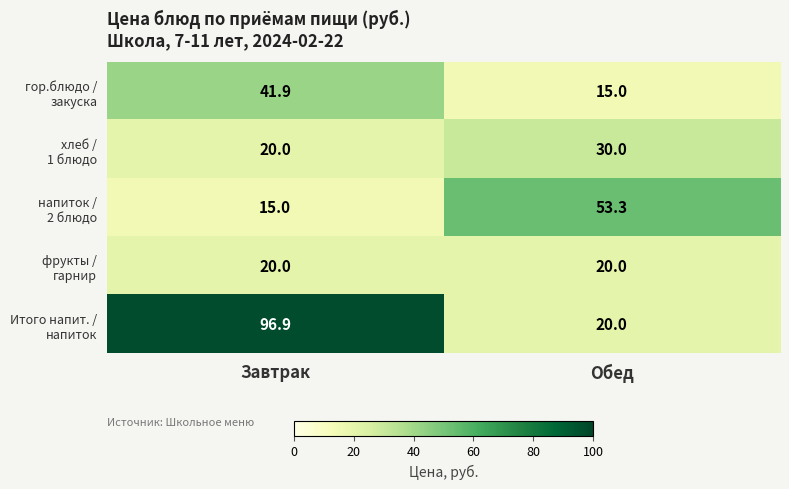

At which category is the sum across all series the highest?

Завтрак